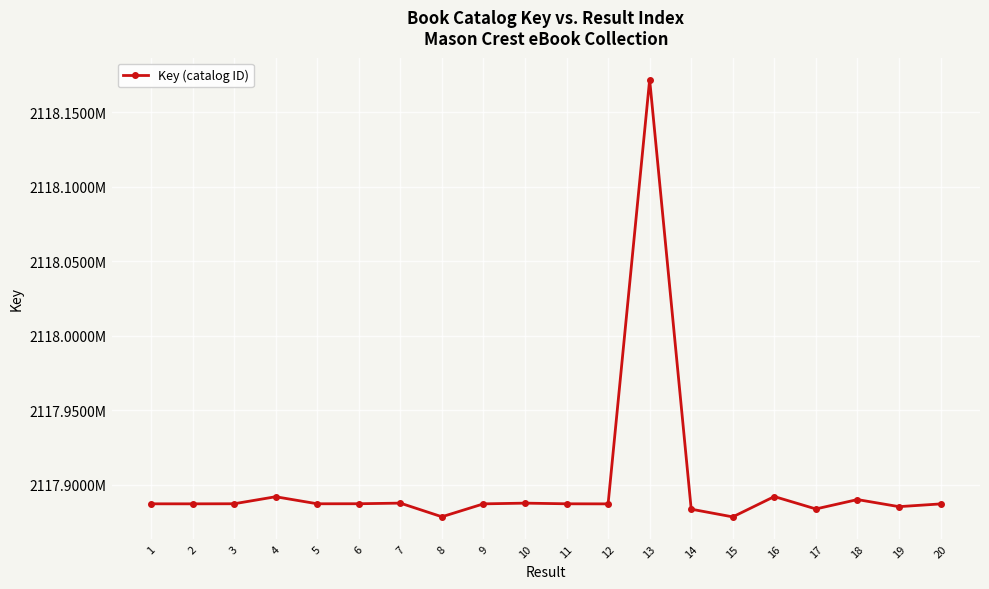

Which has a higher value, 17 or 3?

3